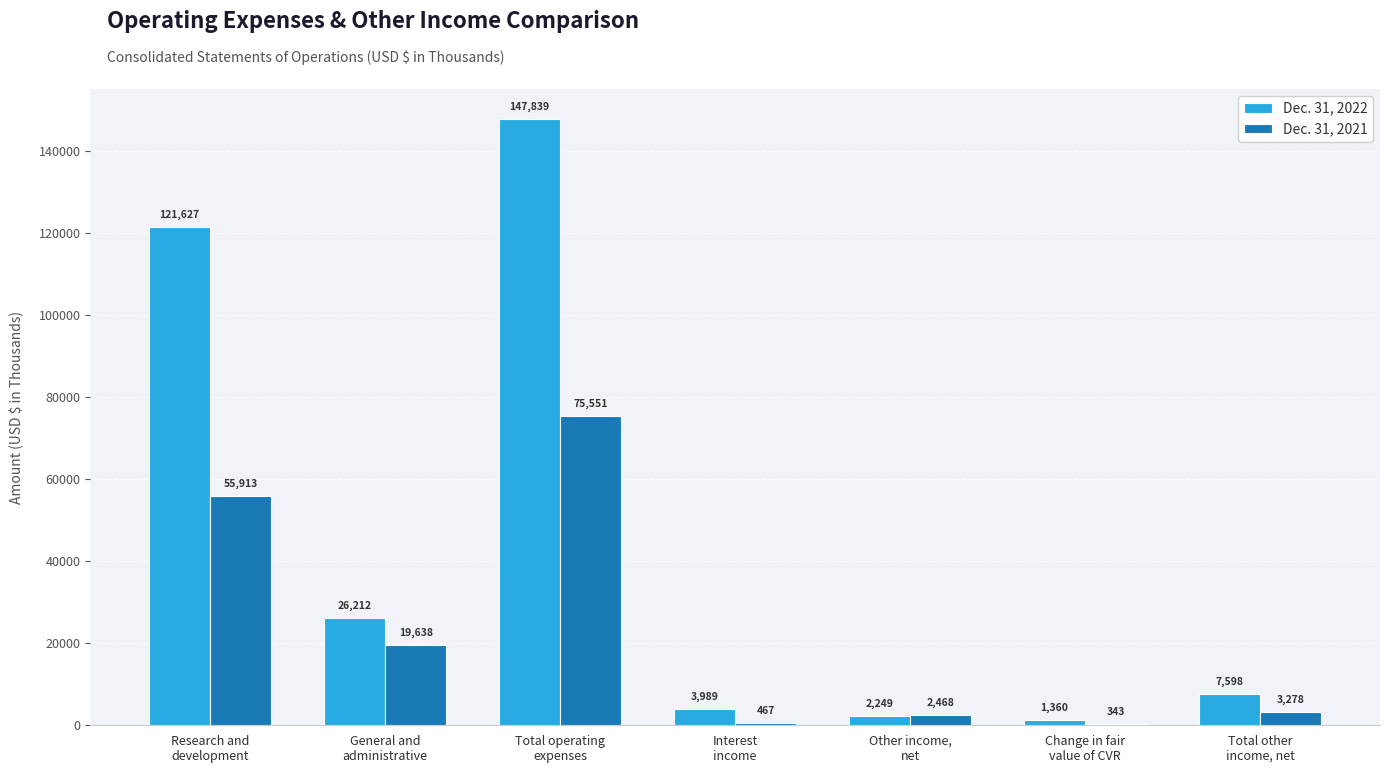

Which series has the largest total across all categories?

Dec. 31, 2022